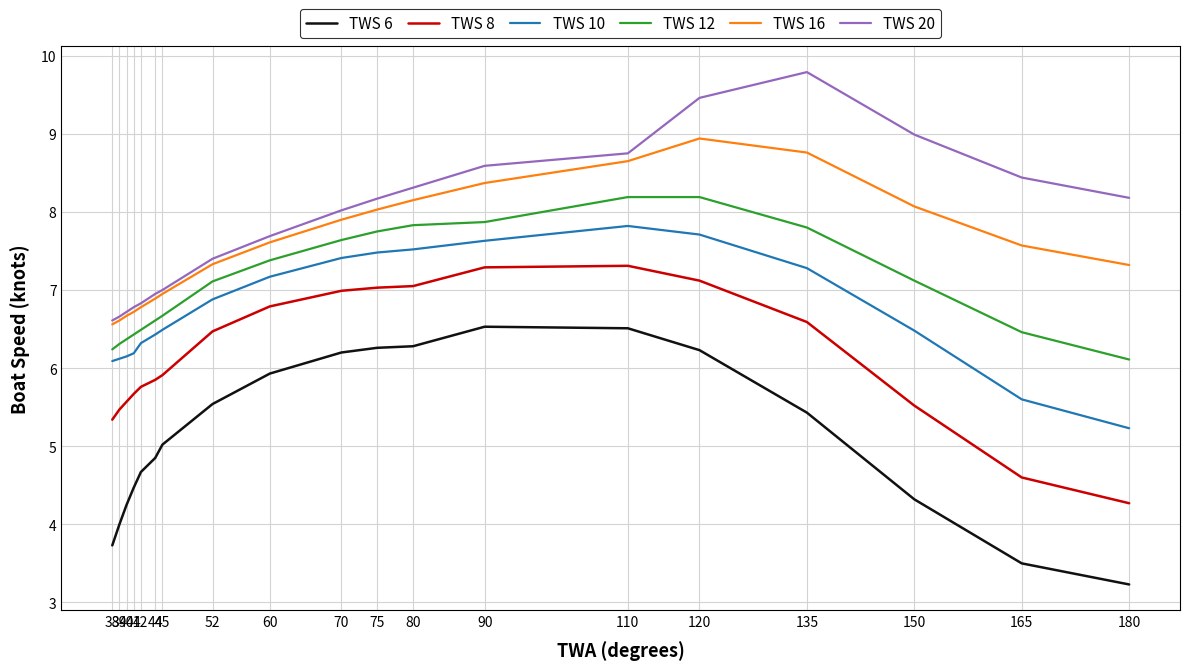

True or false: TWS 20 and TWS 10 cross at least once.

False